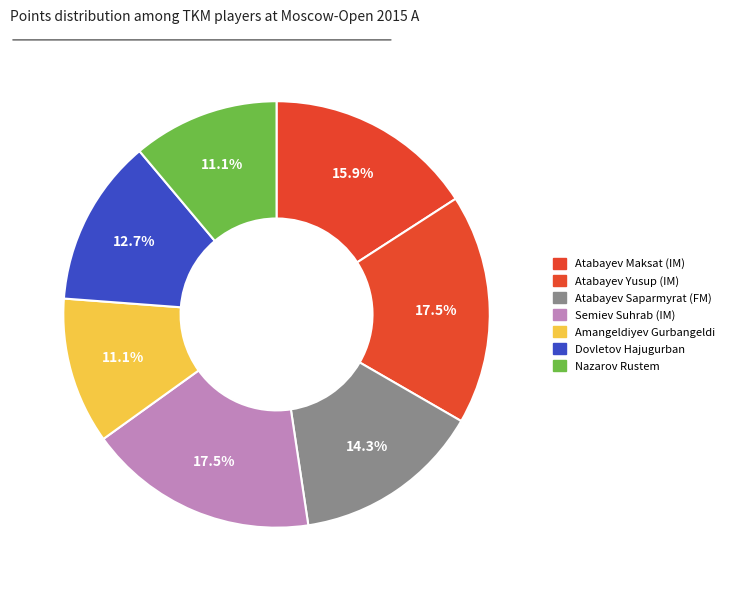

How many slices are in this pie chart?

7